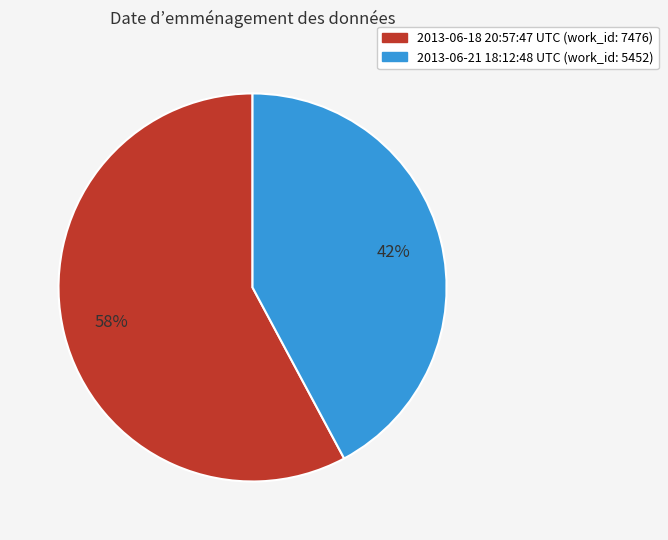

Which slice is the largest?

2013-06-18 20:57:47 UTC